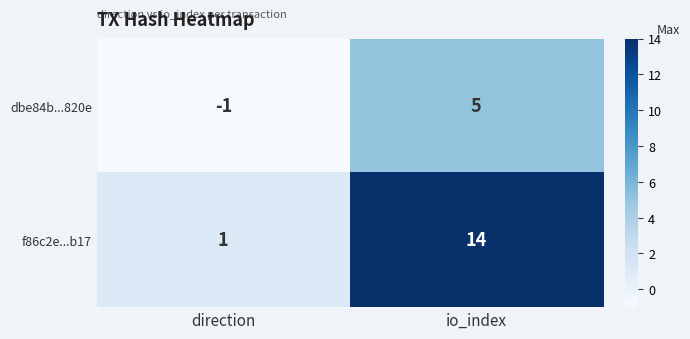

Reading left to right, transcribe all the data shown in this chart.

dbe84b...820e: -1	5
f86c2e...b17: 1	14